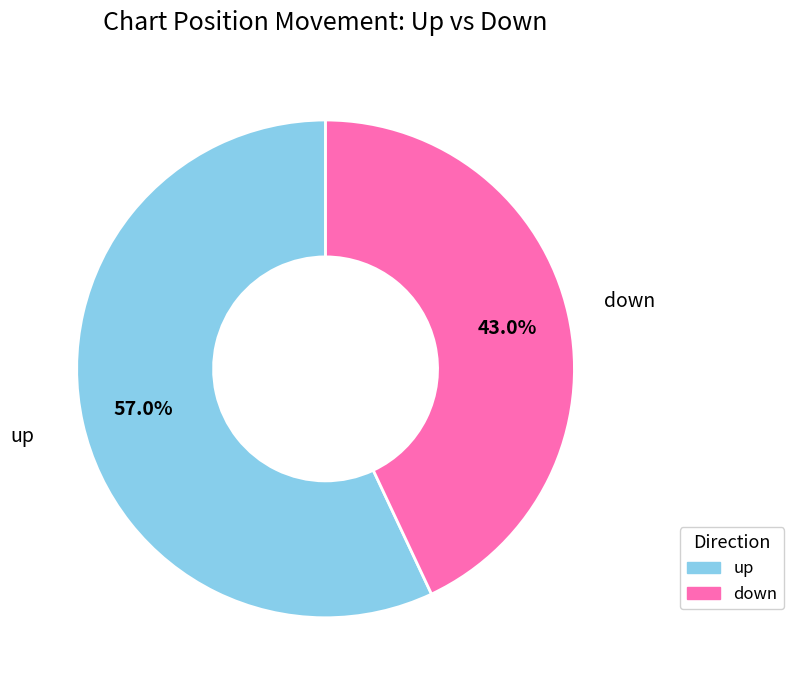

The down slice represents 36% of the pie. True or false?

False